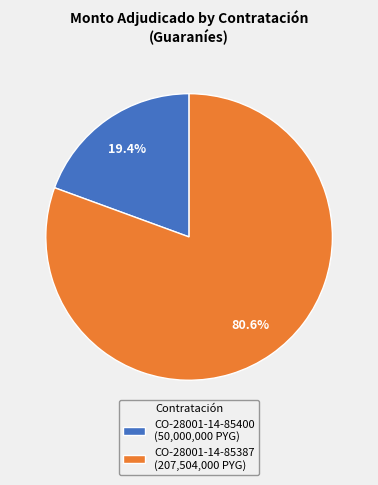

Is there a majority slice in this chart?

Yes